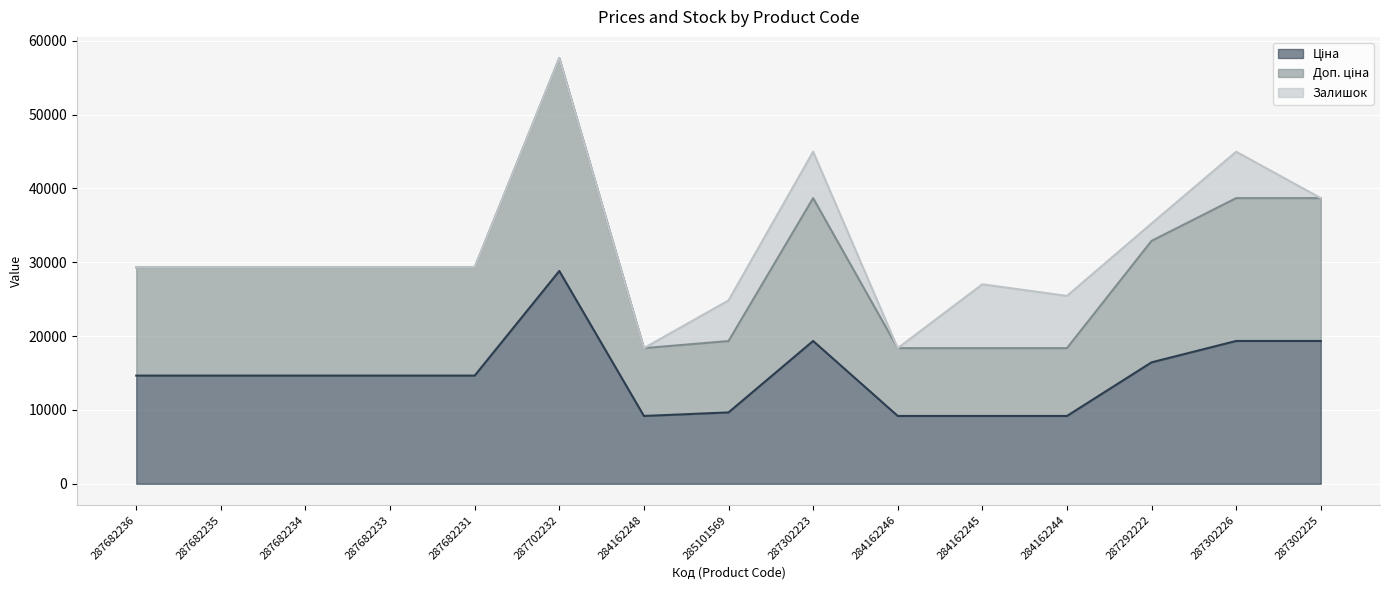

Where is the first local maximum for Доп. ціна?

287702232